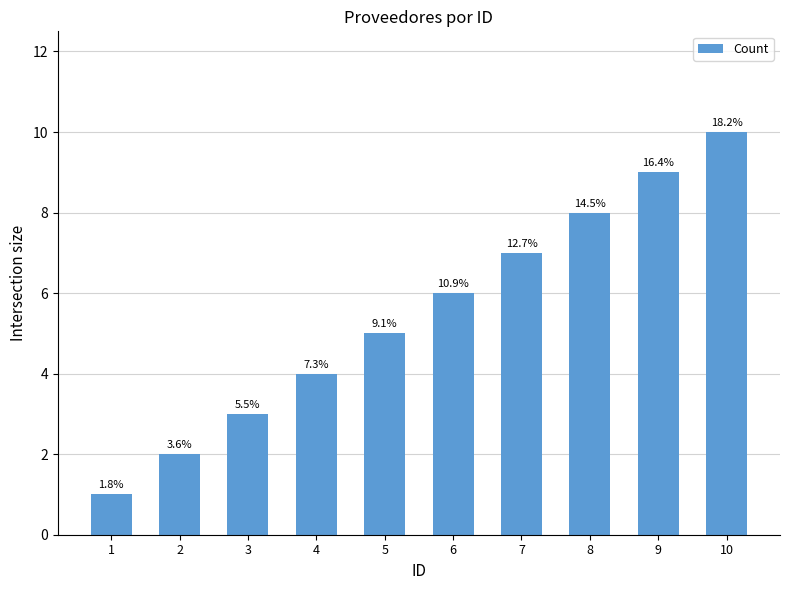

The chart shows a value of 5 at 5. True or false?

True